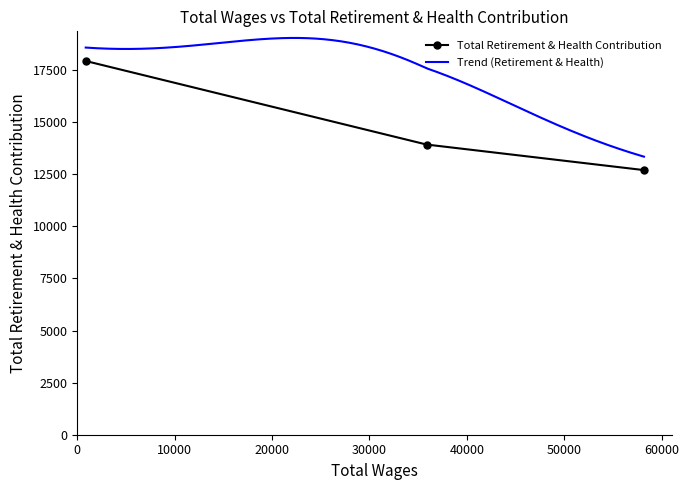

What is the difference between the maximum and minimum values?

5236